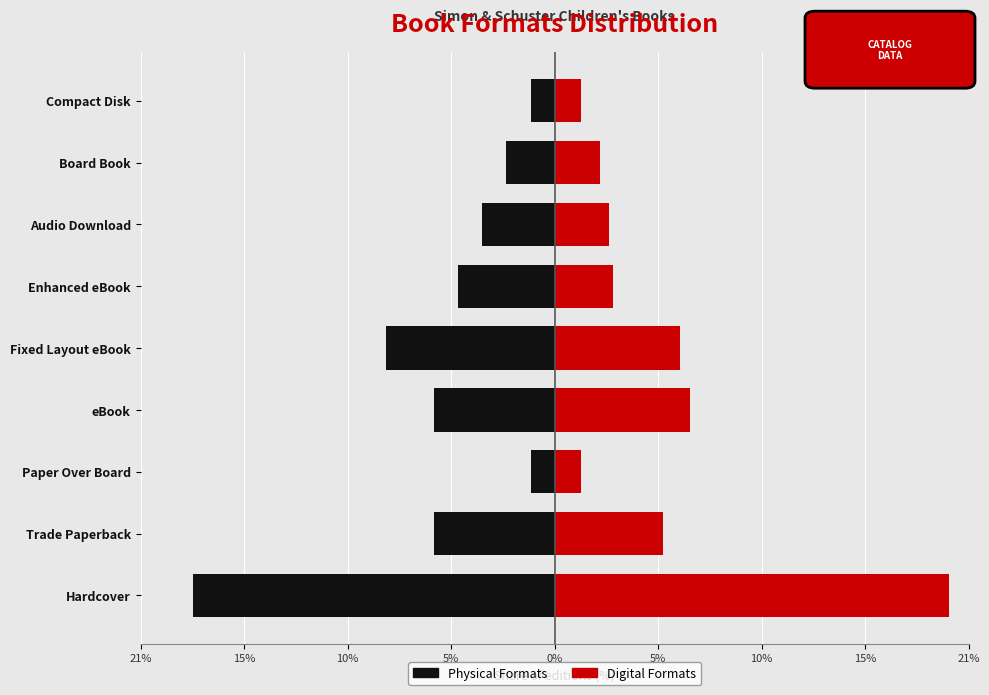

What is the value of the Hardcover / Physical bar at the 3rd from the left?

-1.2